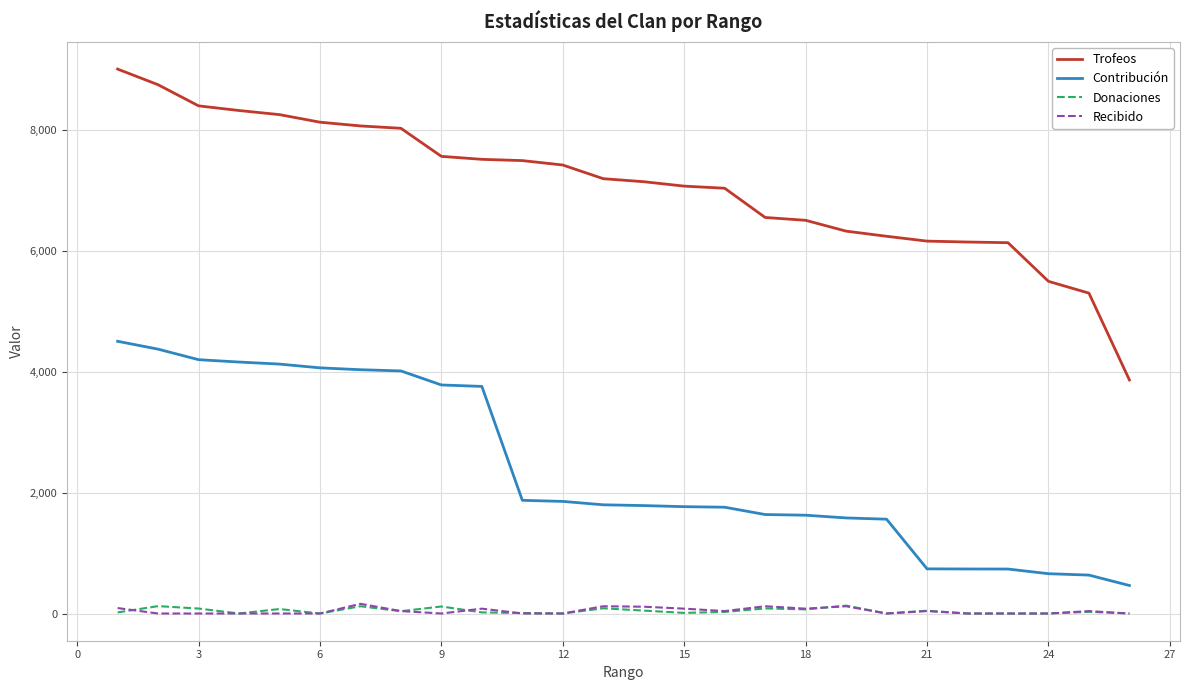

Which series has the largest range (max minus min)?

Trofeos